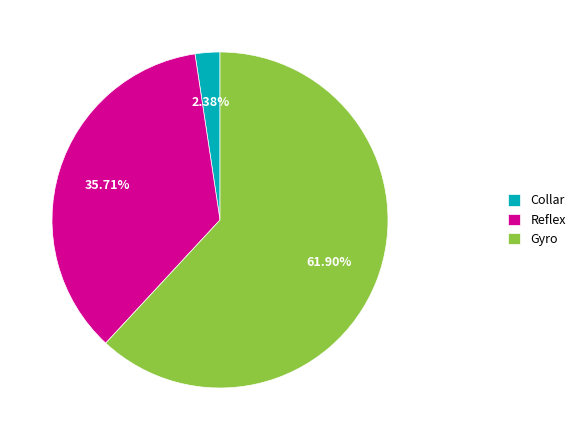

Which category has the biggest portion of the pie?

Gyro